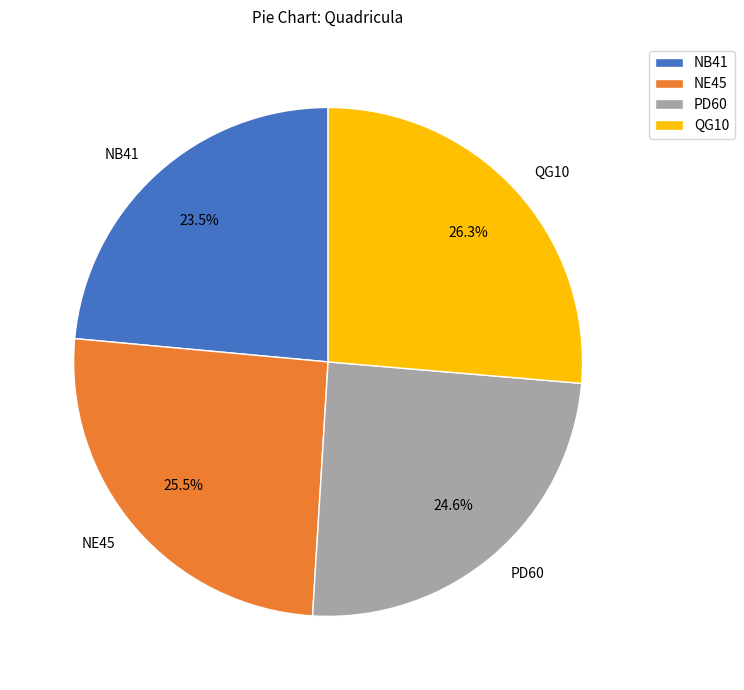

Which slice is the smallest?

NB41